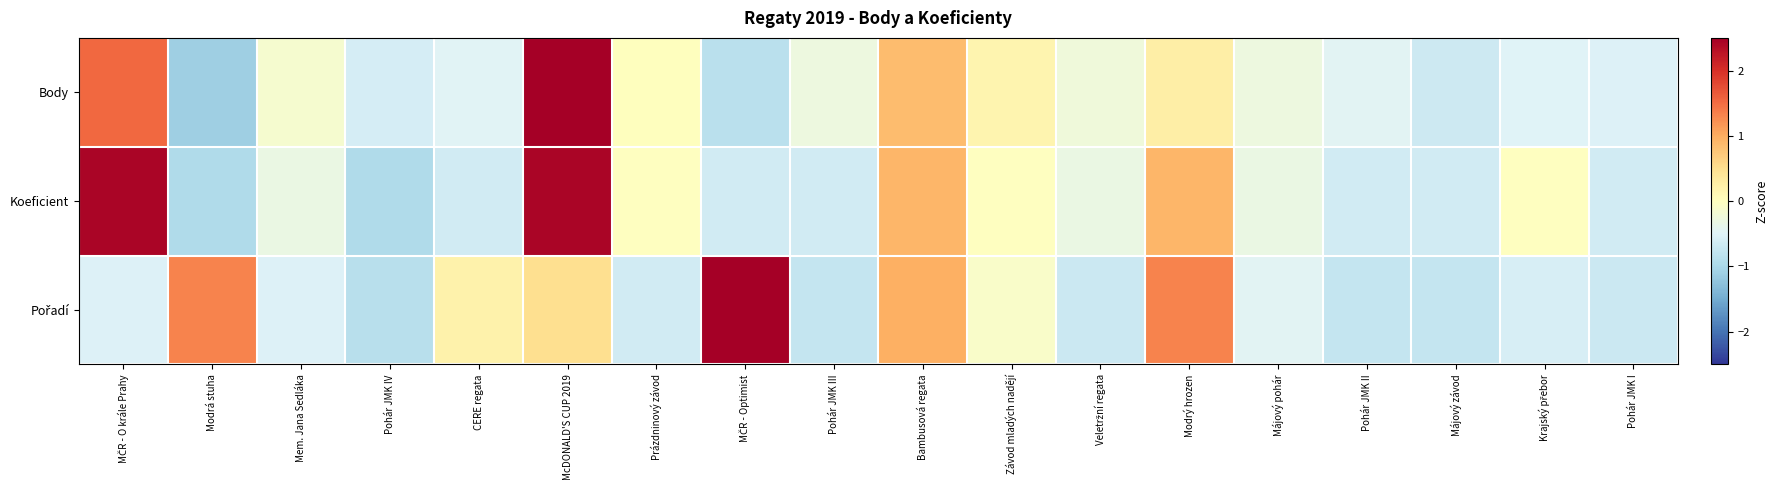

How many distinct data groups are displayed?

3